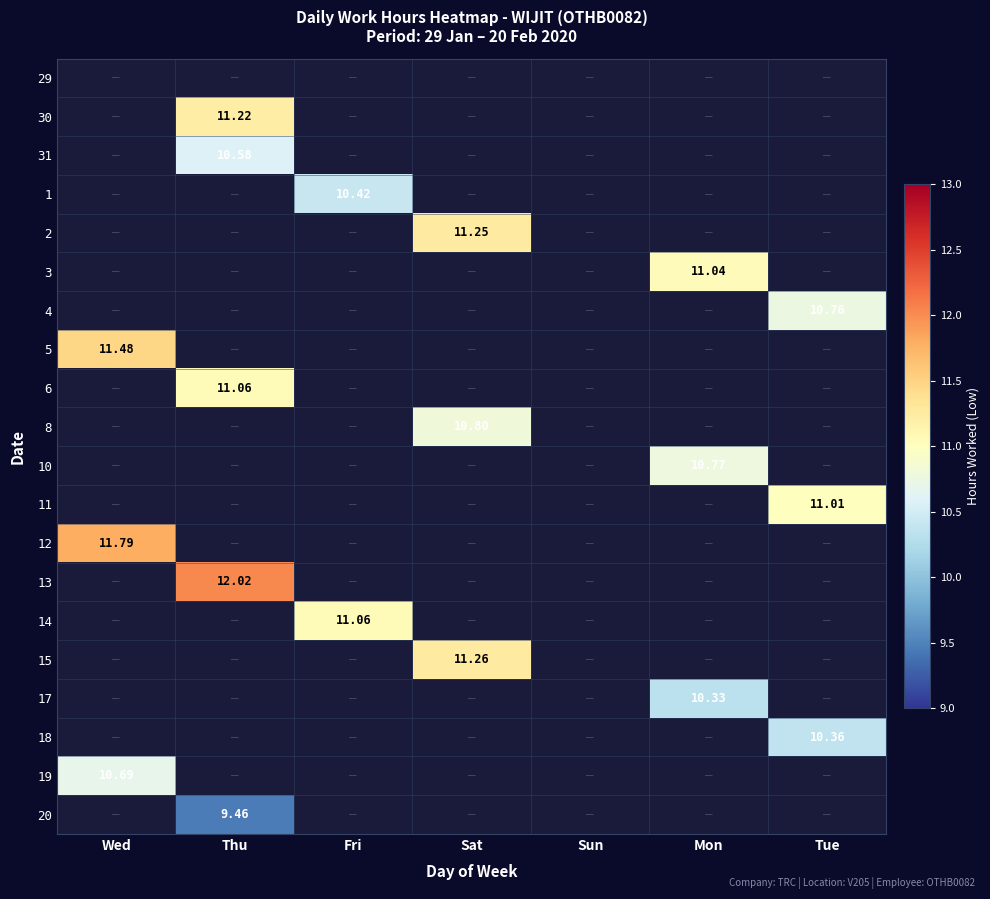

Which label corresponds to the largest value in the chart?

Thu